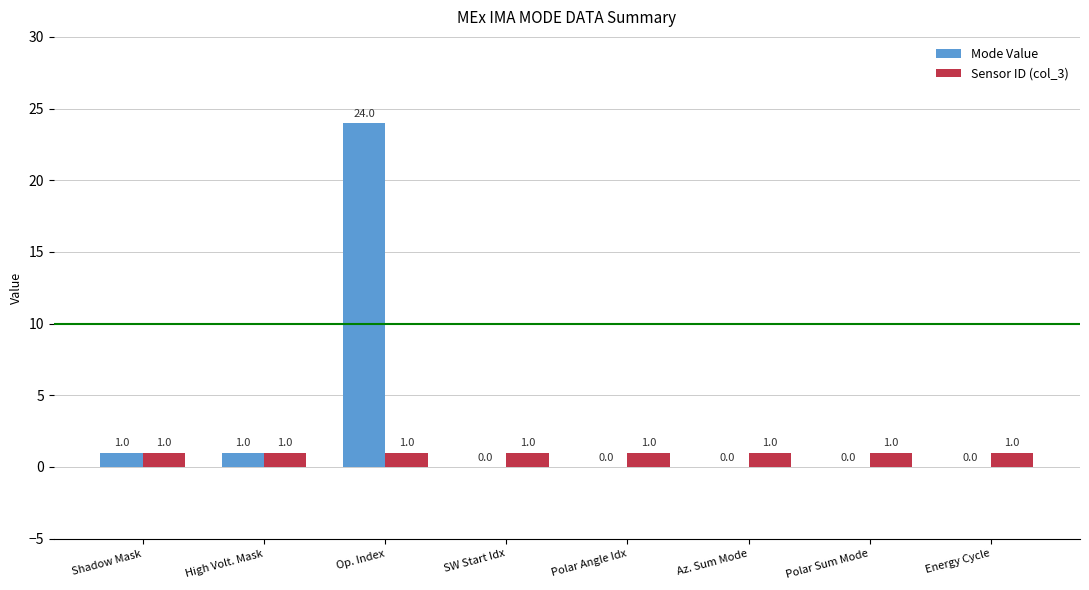

What is the total value across all series at Shadow Mask?

2